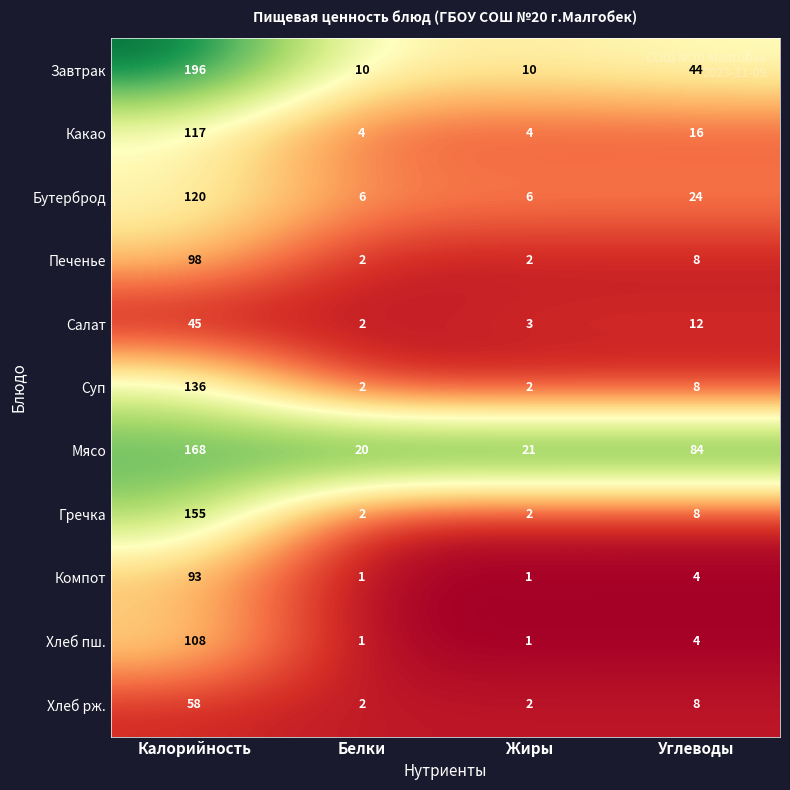

What is the sum of the Какао values at Калорийность and Жиры?

121